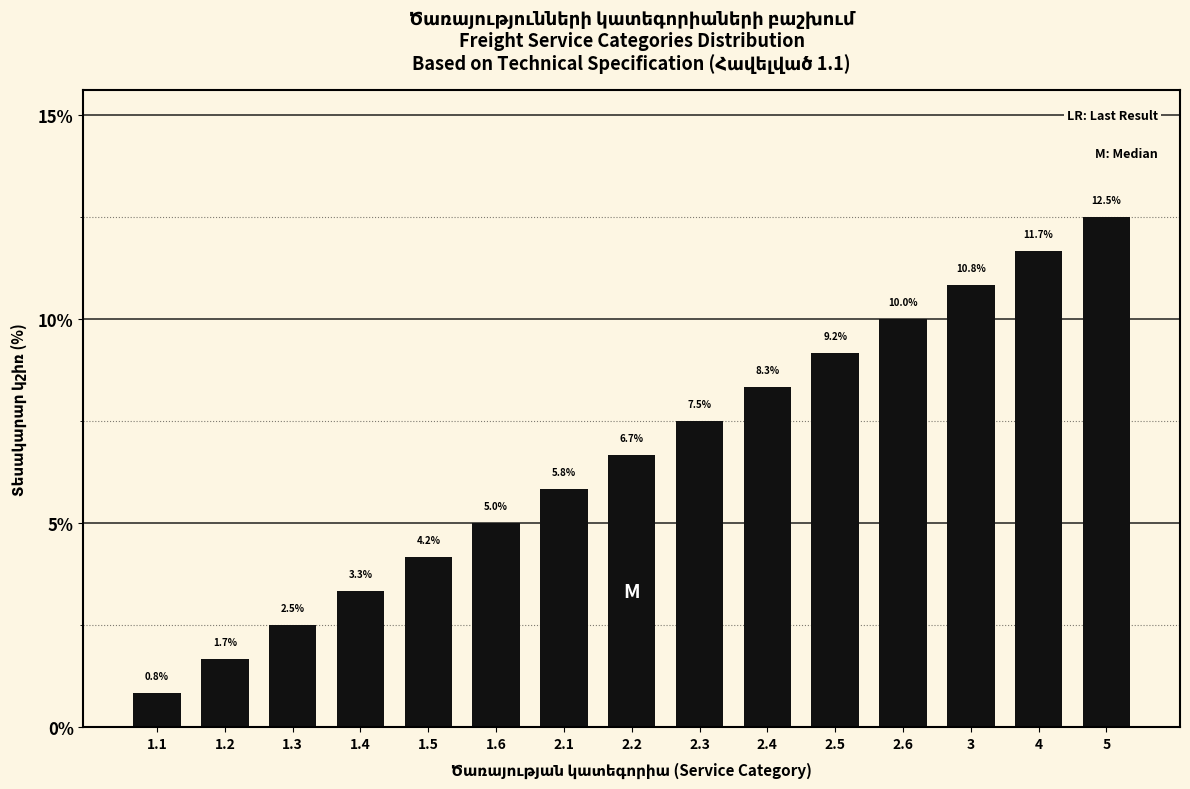

Approximately how many times larger is the value at 2.1 compared to 2.2?

0.9